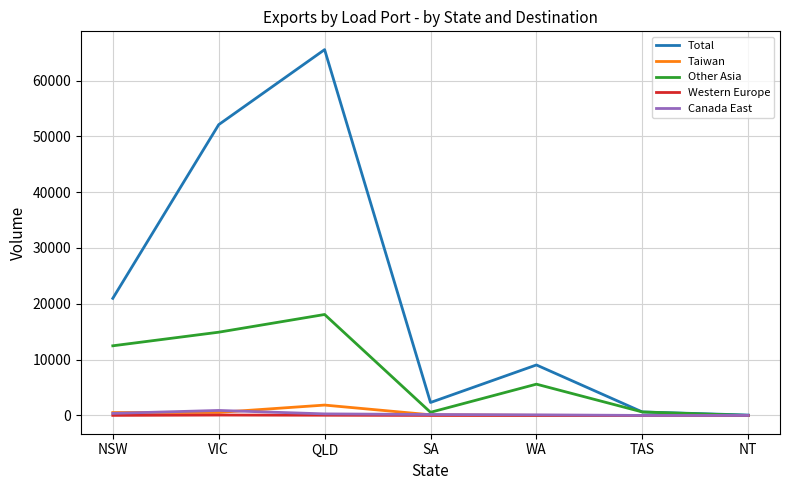

True or false: Other Asia has a value of 11752 at NT.

False